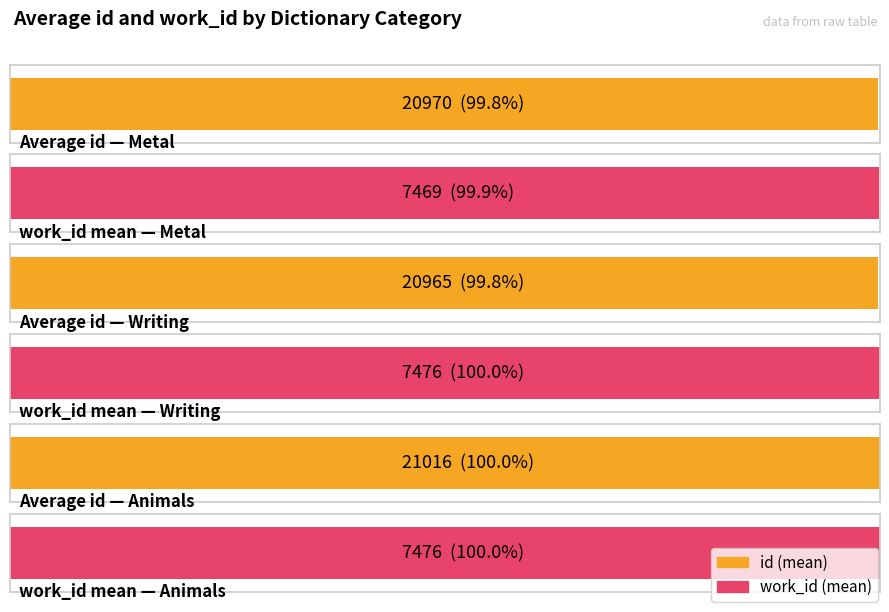

Are the bars grouped side by side (vs. stacked)?

Yes